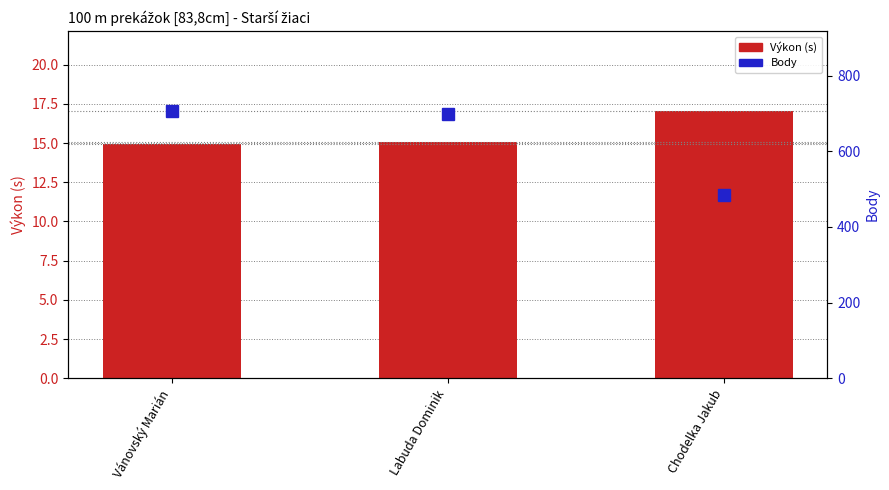

Which category has the highest value in the Body series?

Vánovský Marián